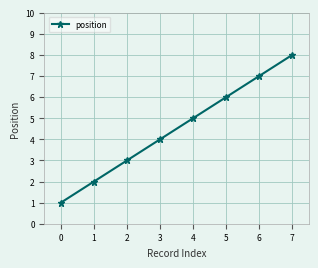

Reading right to left, what are all the values shown in this chart?

7=8	6=7	5=6	4=5	3=4	2=3	1=2	0=1